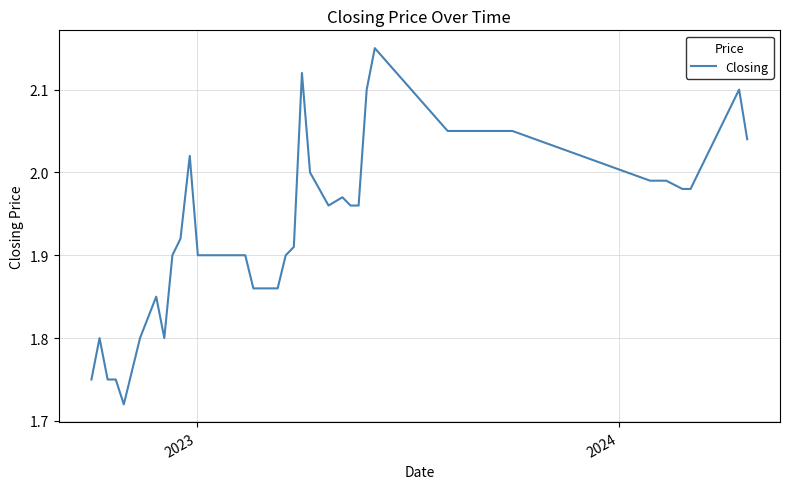

What is the difference between the maximum and minimum values?

0.4